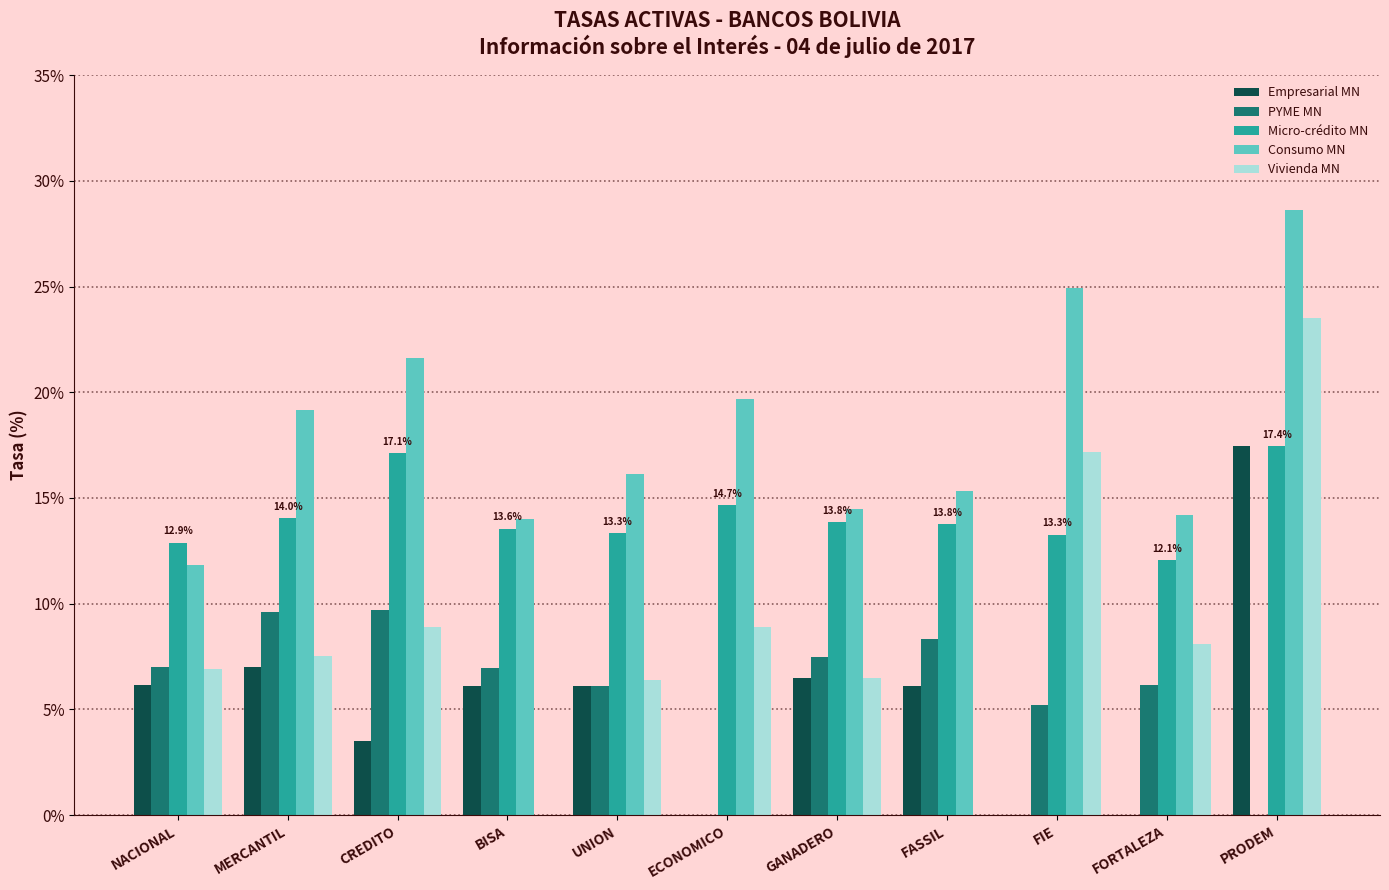

Is the value of Vivienda MN at CREDITO greater than the value of Consumo MN at FORTALEZA?

No